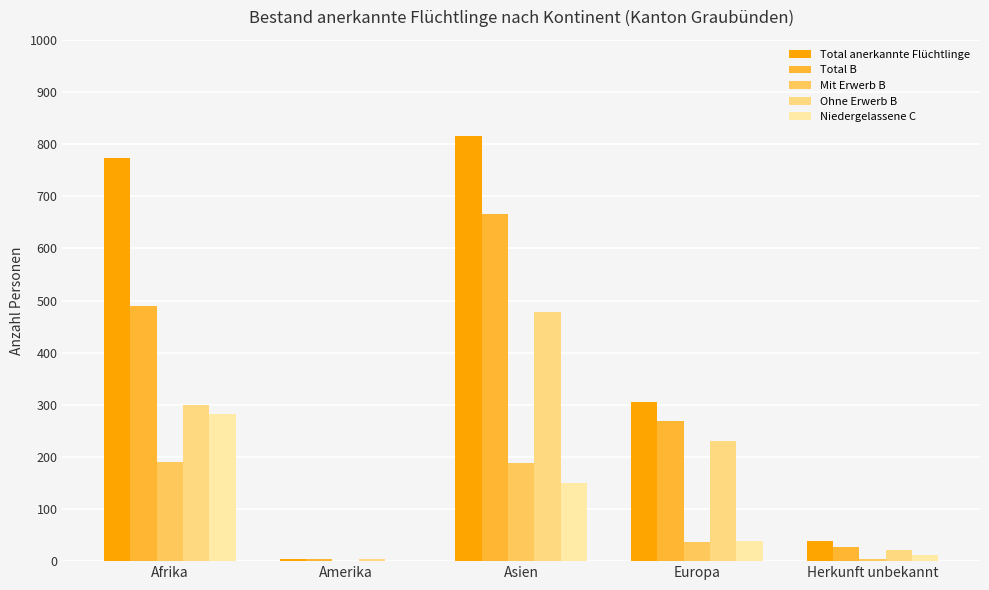

The Total anerkannte Flüchtlinge series shows 306 at Europa. True or false?

True